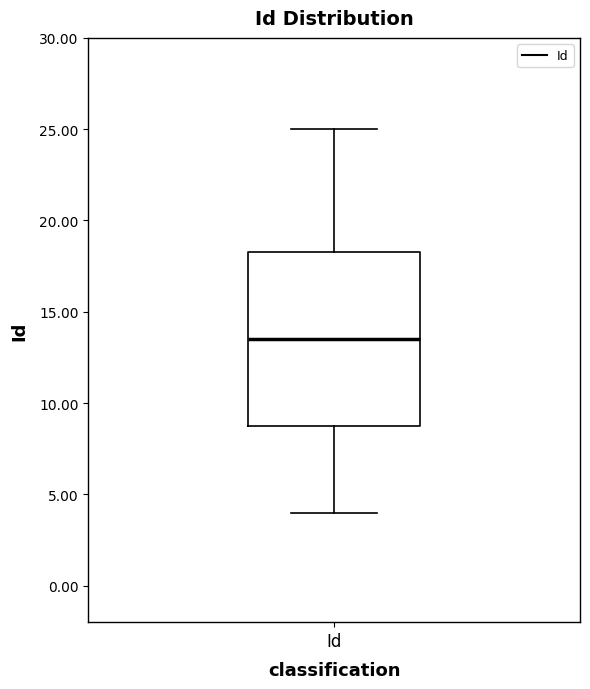

Where is the upper edge of the box for Id on the y-axis? The values are not printed on the chart, so give them approximately, as read against the axis.

18.5